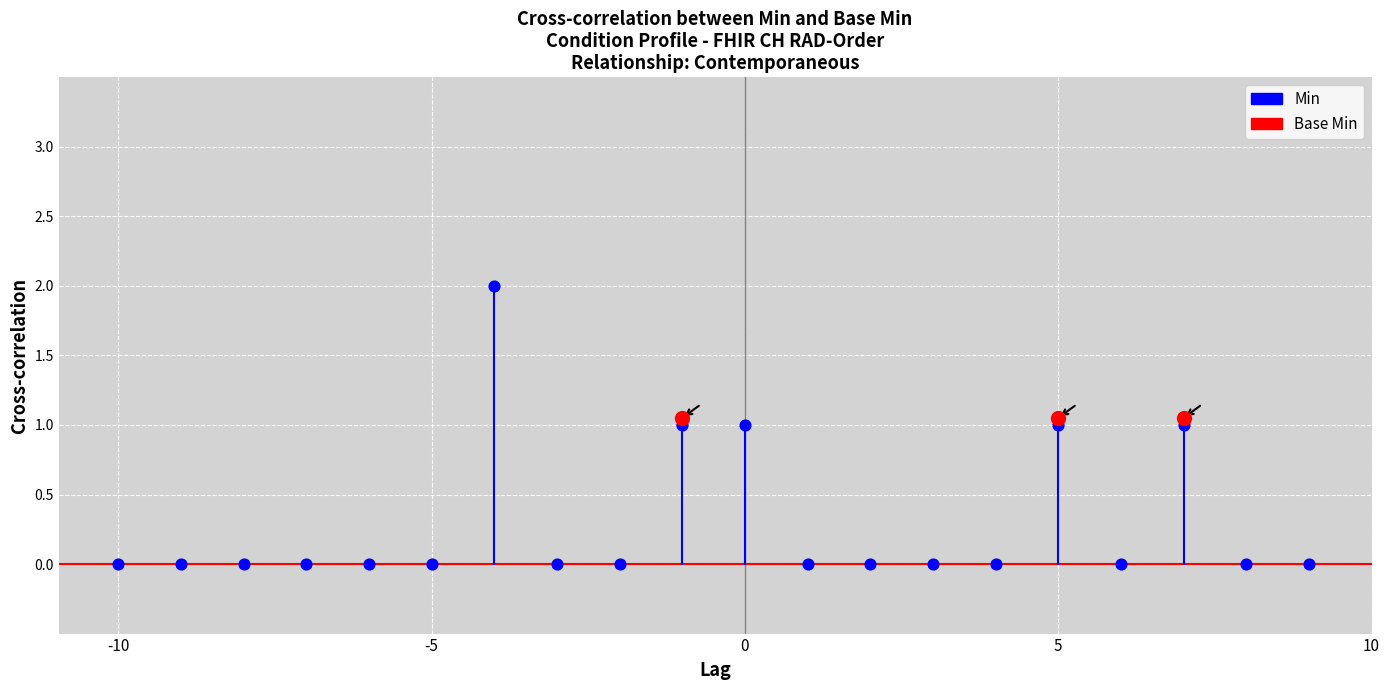

Is the value of Base Min at Condition.implicitRules greater than the value of Min at Condition?

No